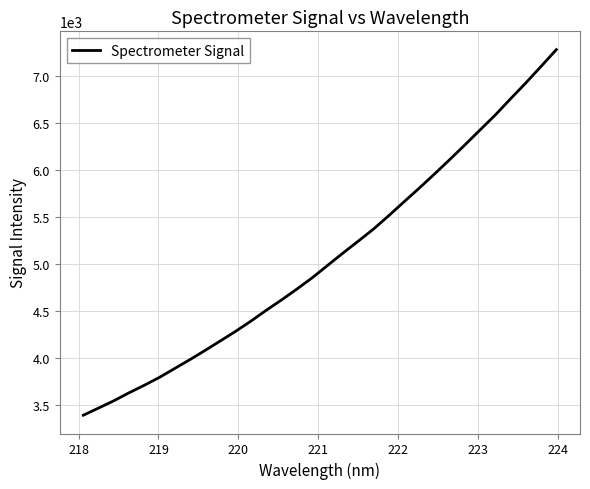

What is the greatest value displayed?

7284.5